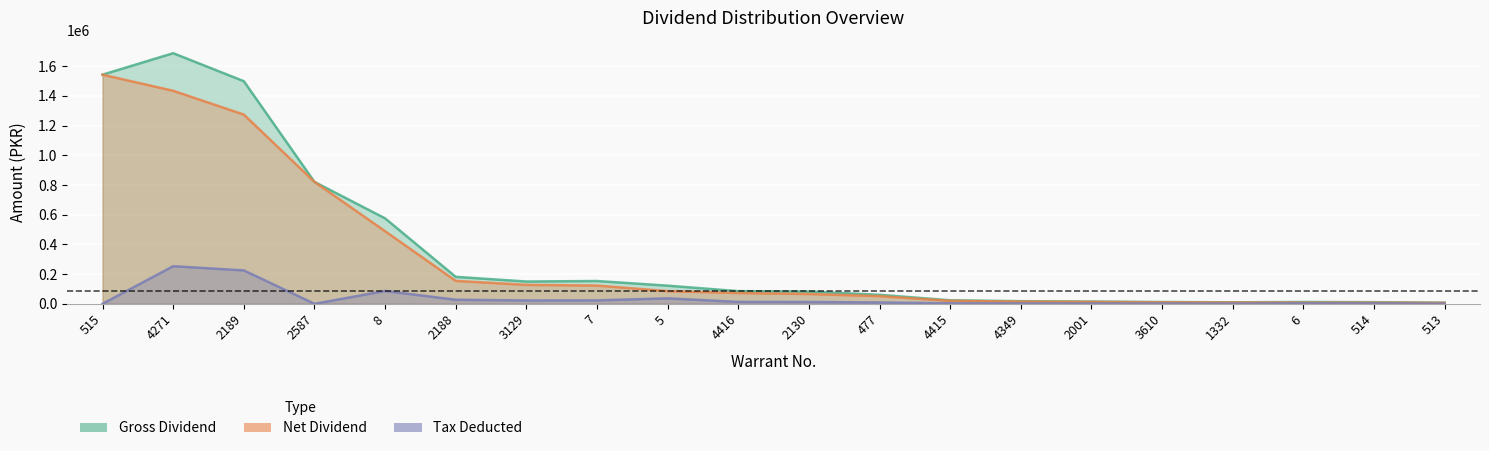

What is the sum of all Gross_divid values?

7070820